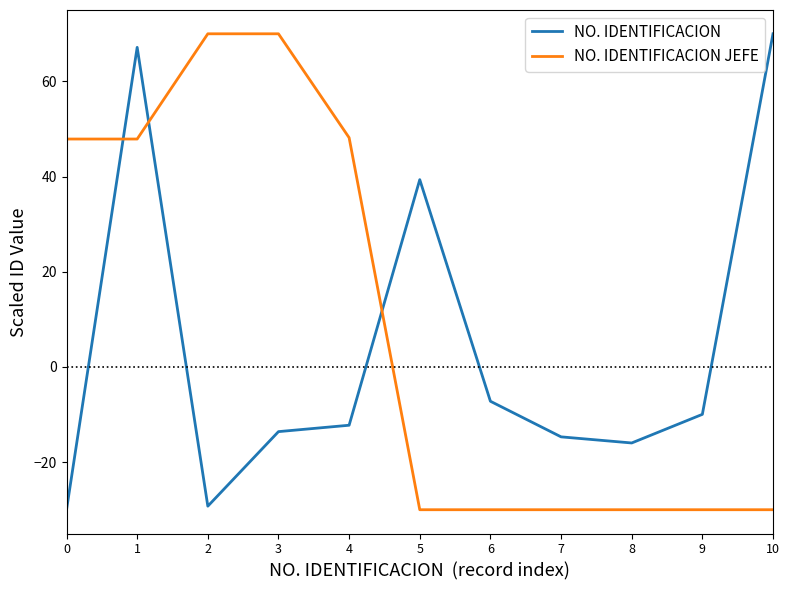

Rank the series at 10 from highest to lowest value.

NO. IDENTIFICACION, NO. IDENTIFICACION JEFE